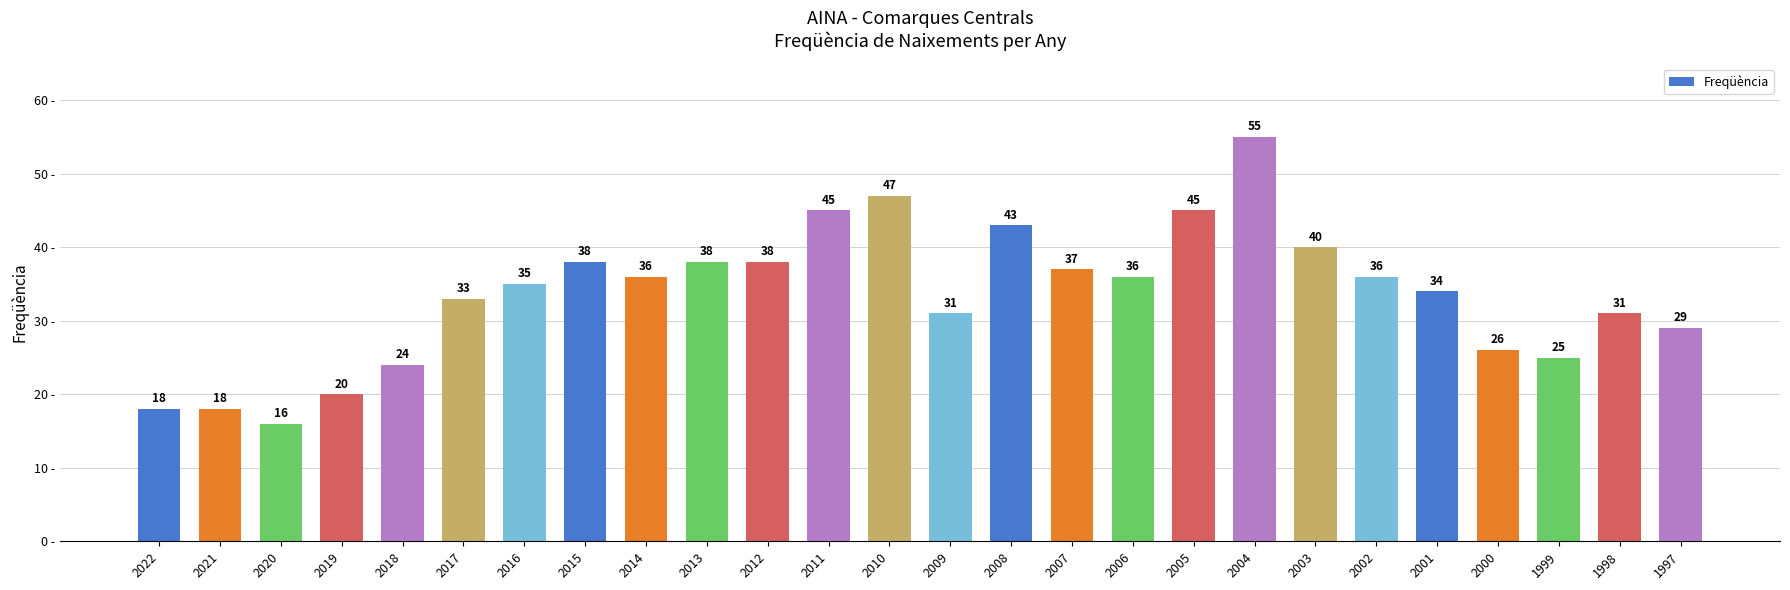

Which has a higher value, 2005 or 2016?

2005